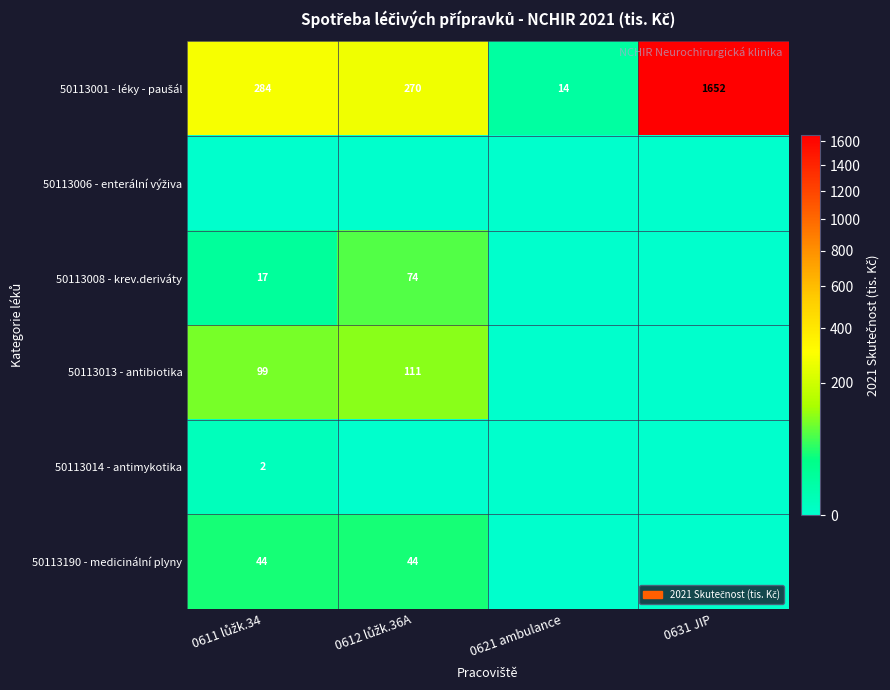

At which category is the sum across all series the highest?

0631 JIP